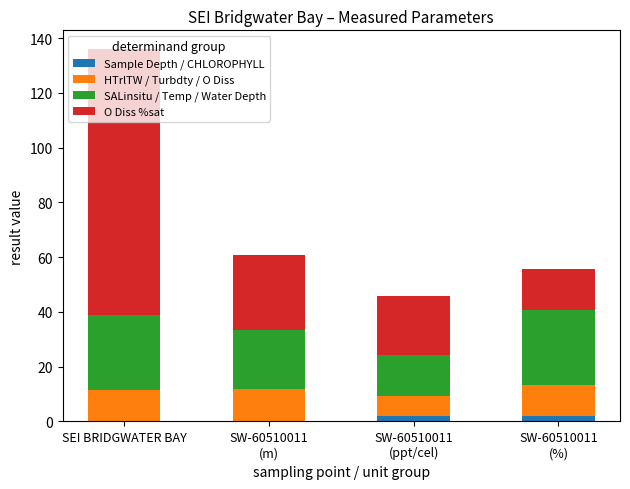

At which category is the sum across all series the highest?

SEI BRIDGWATER BAY